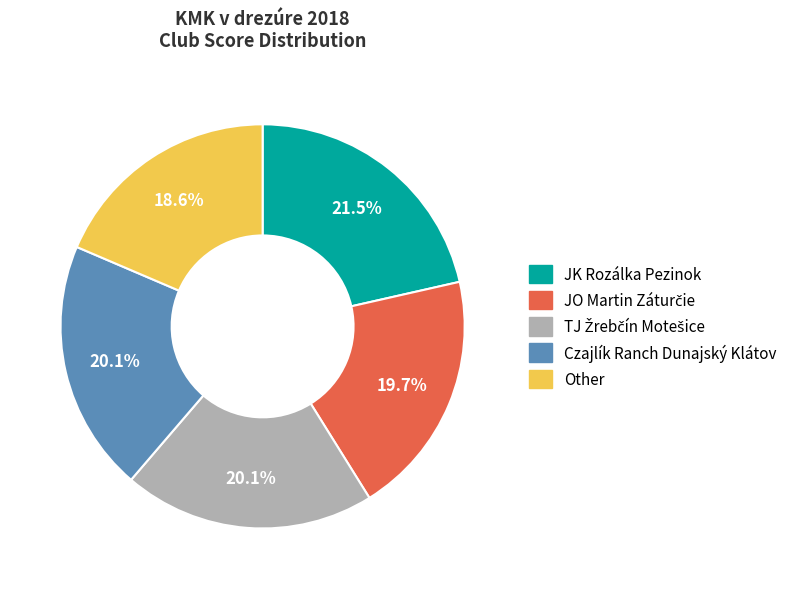

Which slice is the smallest?

Other